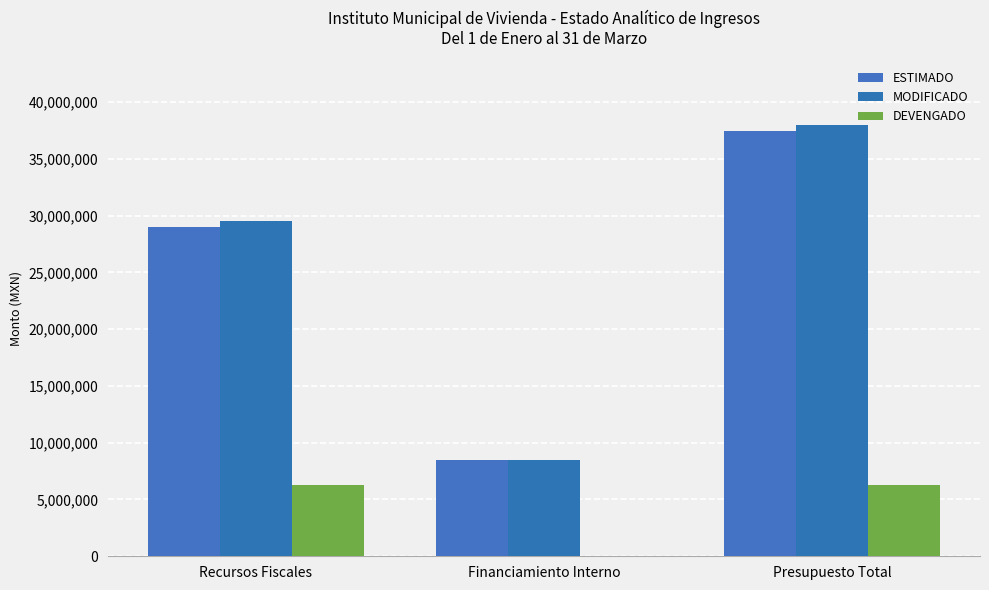

True or false: MODIFICADO has a value of 37954367.9 at Presupuesto Total.

True